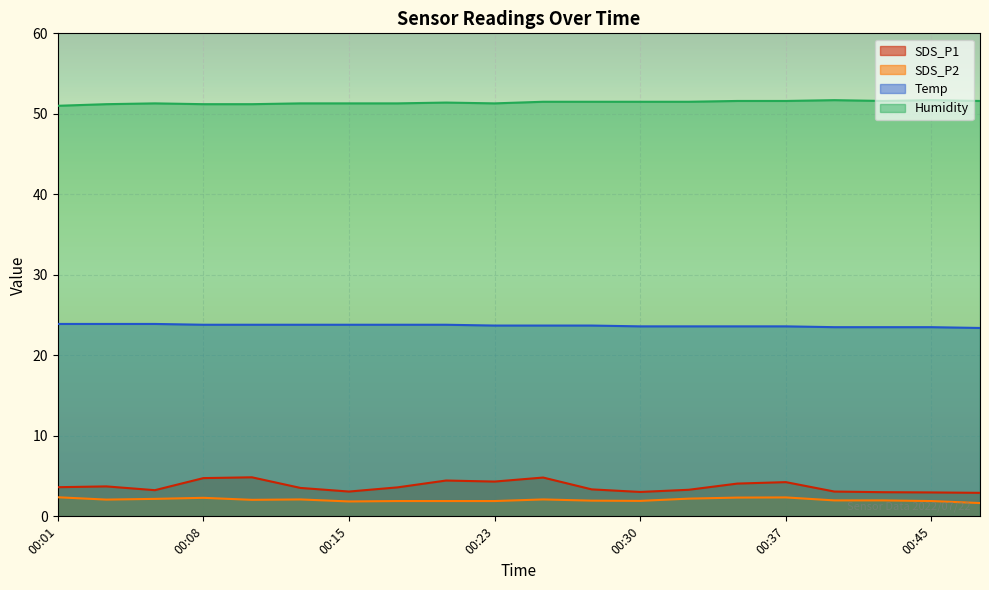

How many interior local peaks does the Humidity series have?

4